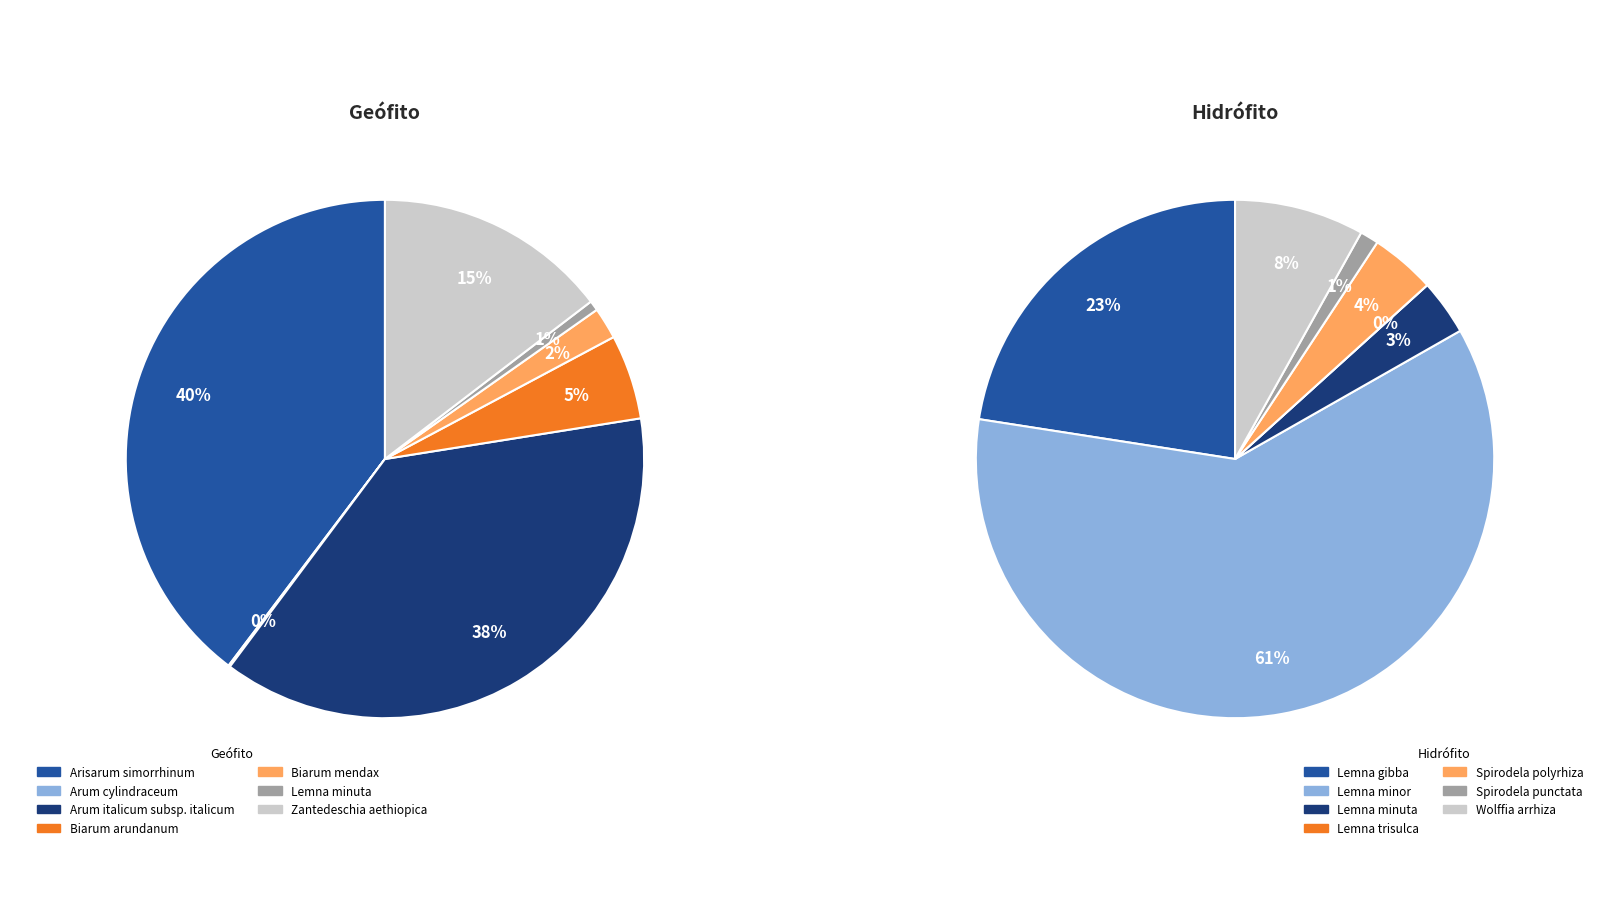

Which series changed the most between 1 and 6?

Geófito